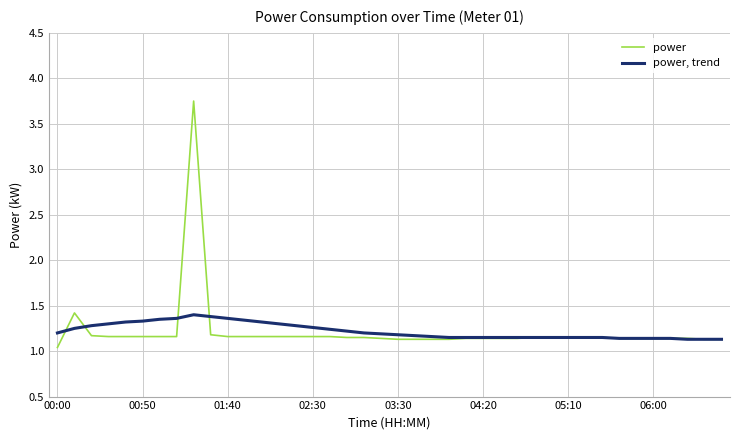

Rank the series by their maximum value, from highest to lowest.

power, power, trend